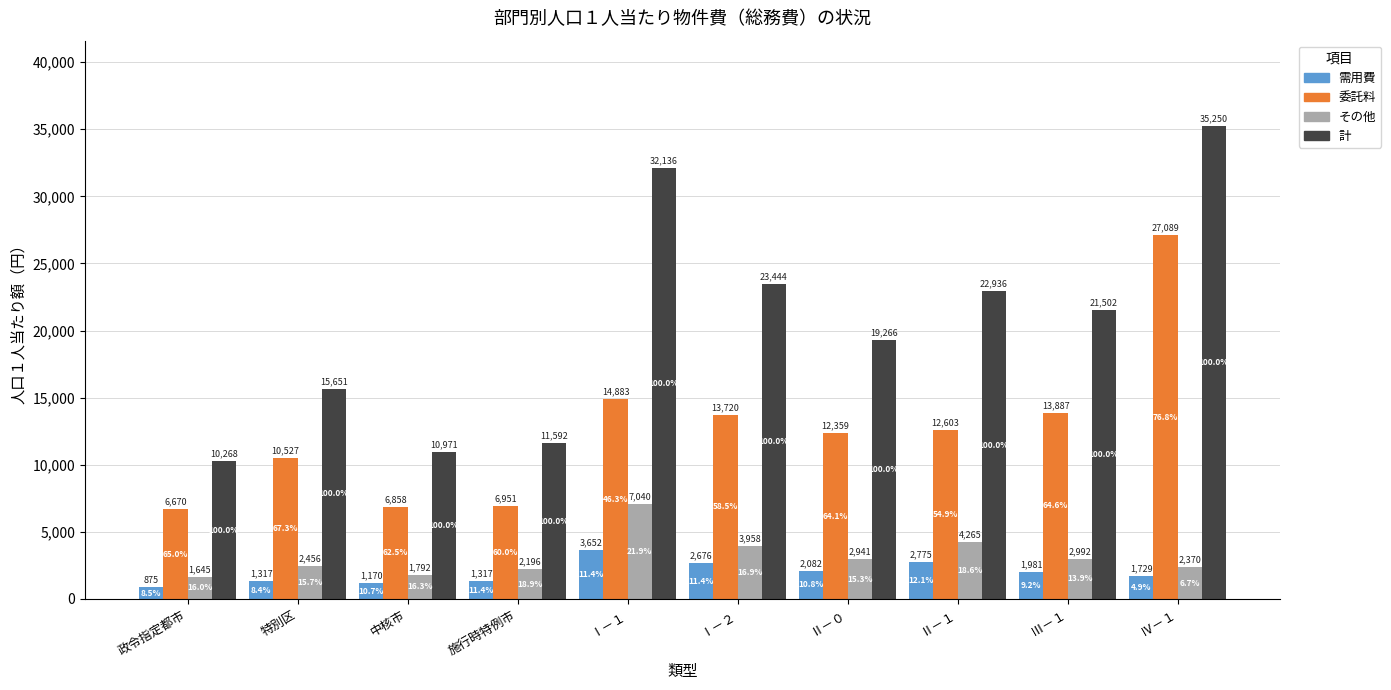

Reading left to right, transcribe all the data shown in this chart.

需用費: 政令指定都市=875	特別区=1317	中核市=1170	施行時特例市=1317	Ⅰ－１=3652	Ⅰ－２=2676	Ⅱ－０=2082	Ⅱ－１=2775	Ⅲ－１=1981	Ⅳ－１=1729
委託料: 政令指定都市=6670	特別区=10527	中核市=6858	施行時特例市=6951	Ⅰ－１=14883	Ⅰ－２=13720	Ⅱ－０=12359	Ⅱ－１=12603	Ⅲ－１=13887	Ⅳ－１=27089
その他: 政令指定都市=1645	特別区=2456	中核市=1792	施行時特例市=2196	Ⅰ－１=7040	Ⅰ－２=3958	Ⅱ－０=2941	Ⅱ－１=4265	Ⅲ－１=2992	Ⅳ－１=2370
計: 政令指定都市=10268	特別区=15651	中核市=10971	施行時特例市=11592	Ⅰ－１=32136	Ⅰ－２=23444	Ⅱ－０=19266	Ⅱ－１=22936	Ⅲ－１=21502	Ⅳ－１=35250